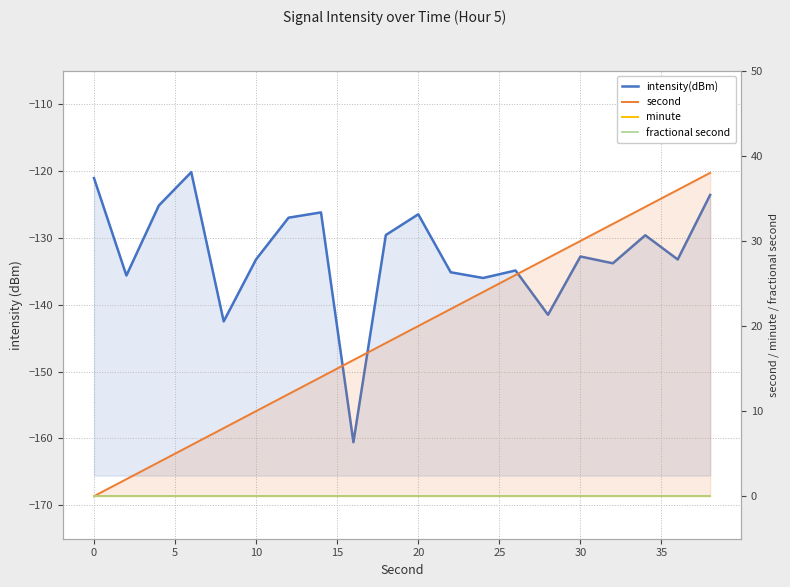

Which series has the largest total across all categories?

second